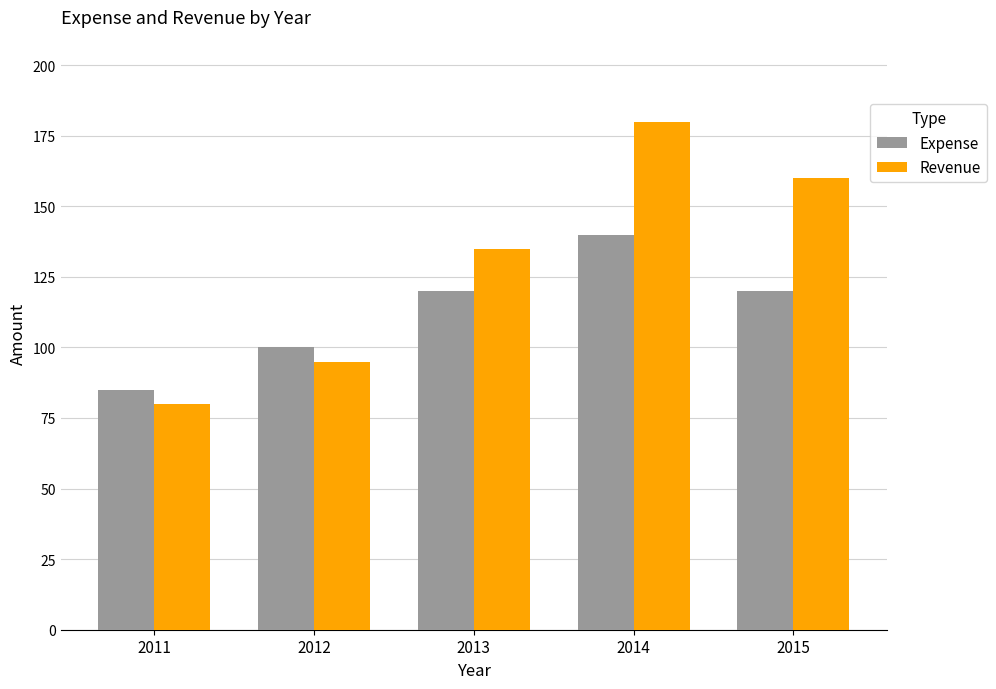

What are all the series names shown in the legend?

Expense, Revenue